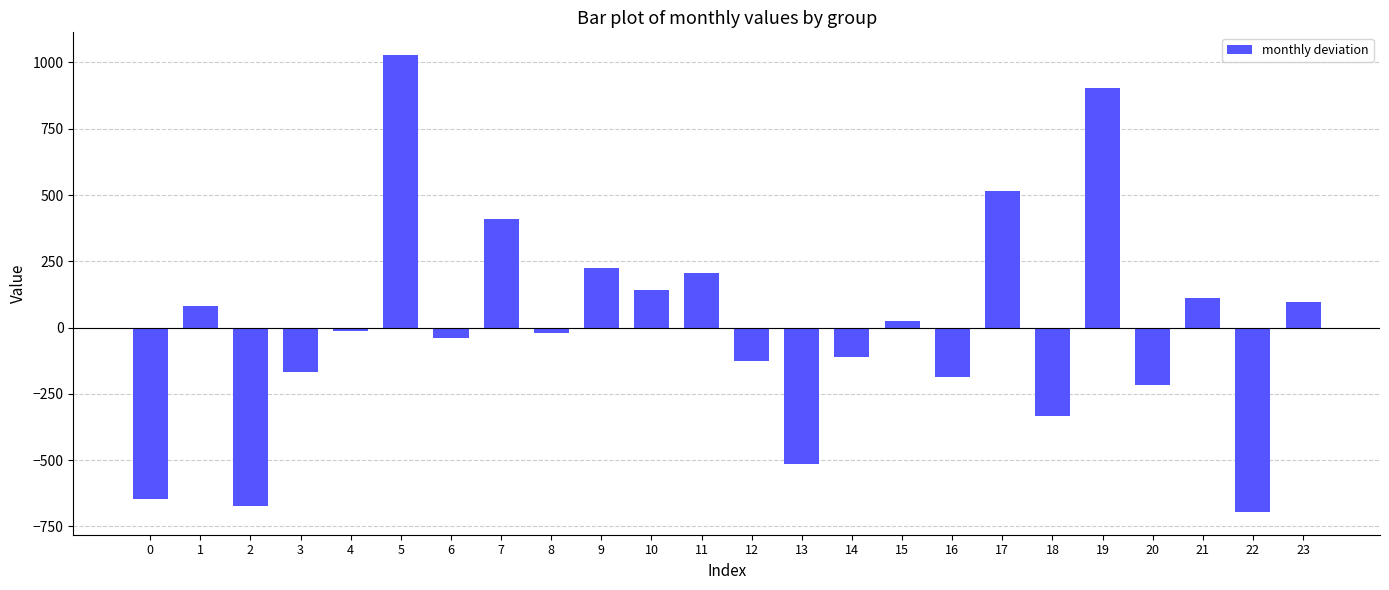

What is the minimum value shown in the chart?

-695.2